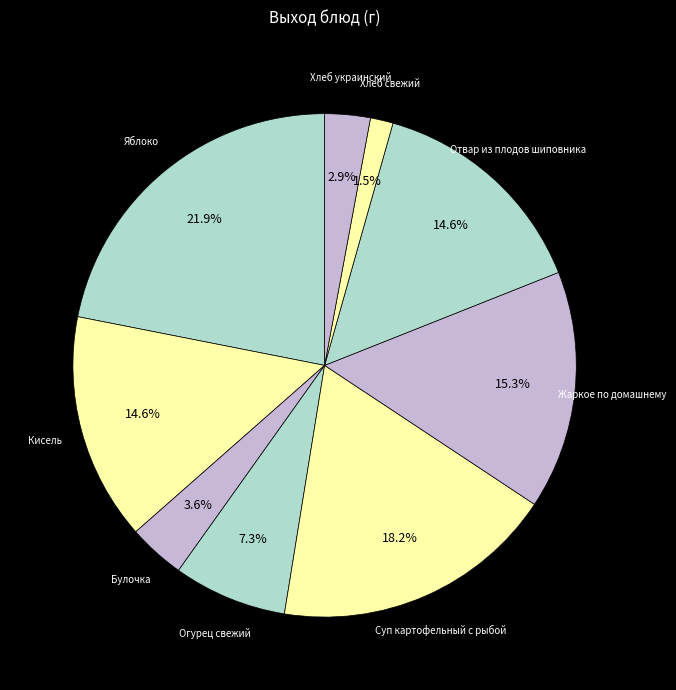

Which category has the smallest portion of the pie?

Хлеб свежий